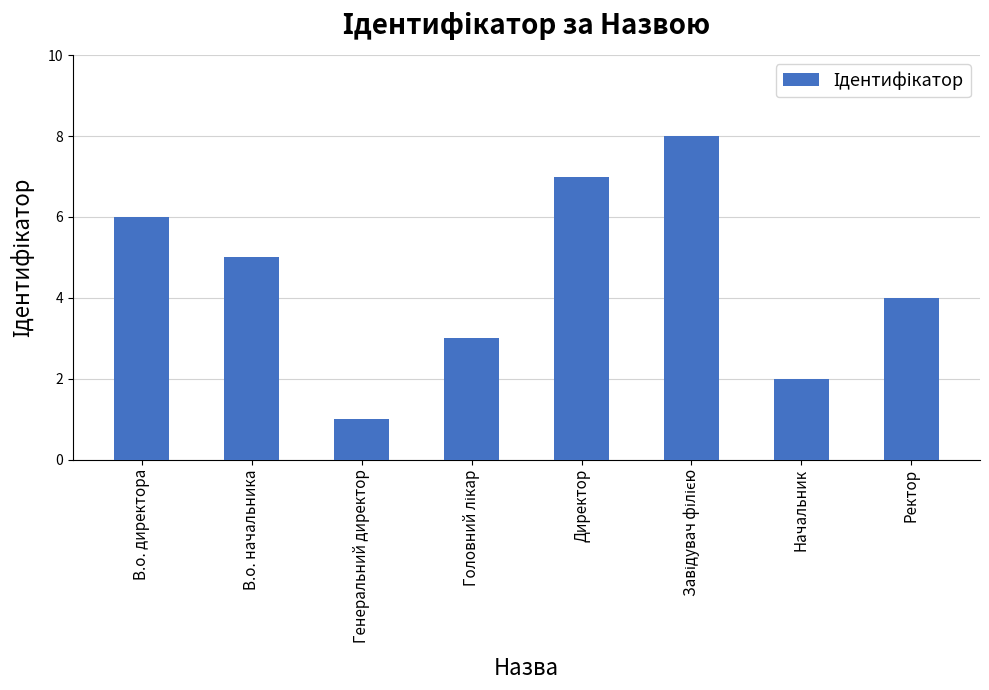

How many data points are less than 5?

4